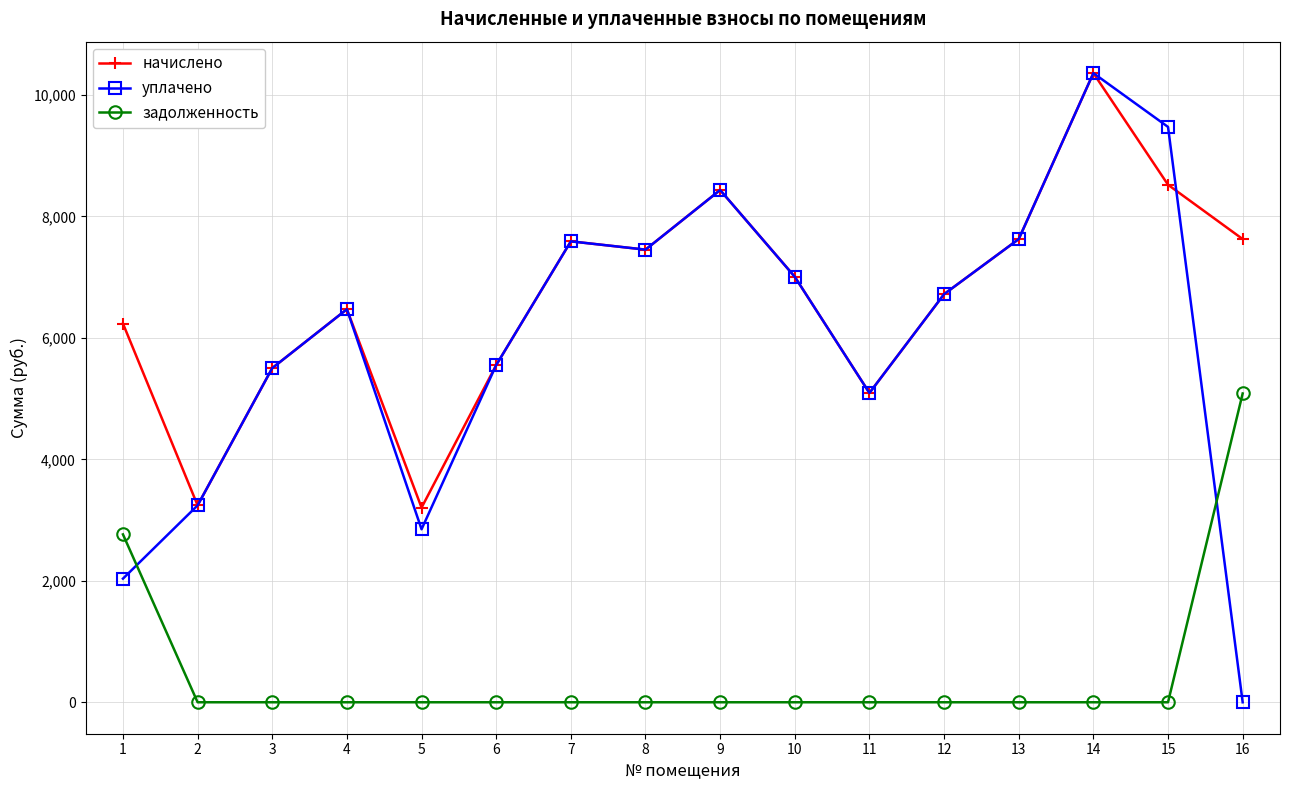

What is the difference between the second highest and minimum values in the начислено series?

5315.8